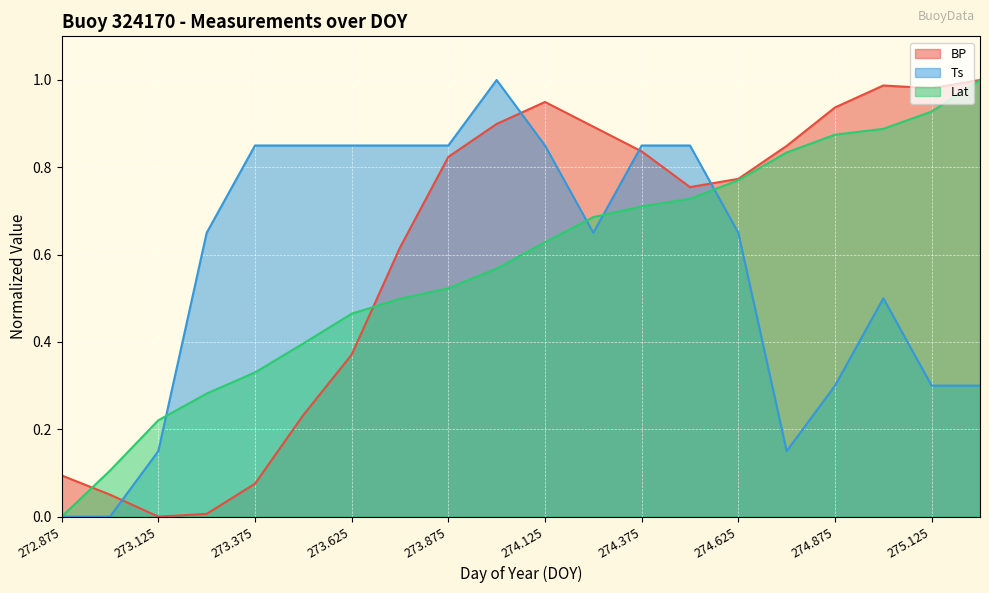

Which series ends up on top after the final intersection of BP and Lat?

BP